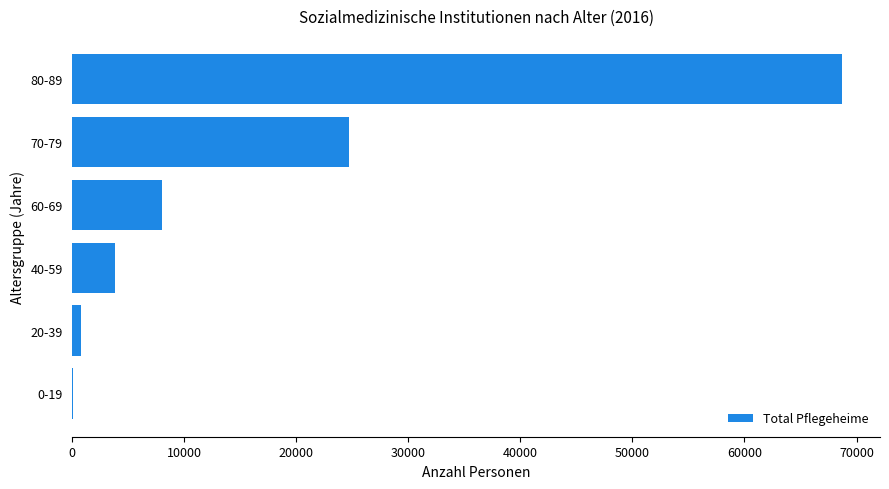

Which has a higher value, 60-69 or 40-59?

60-69